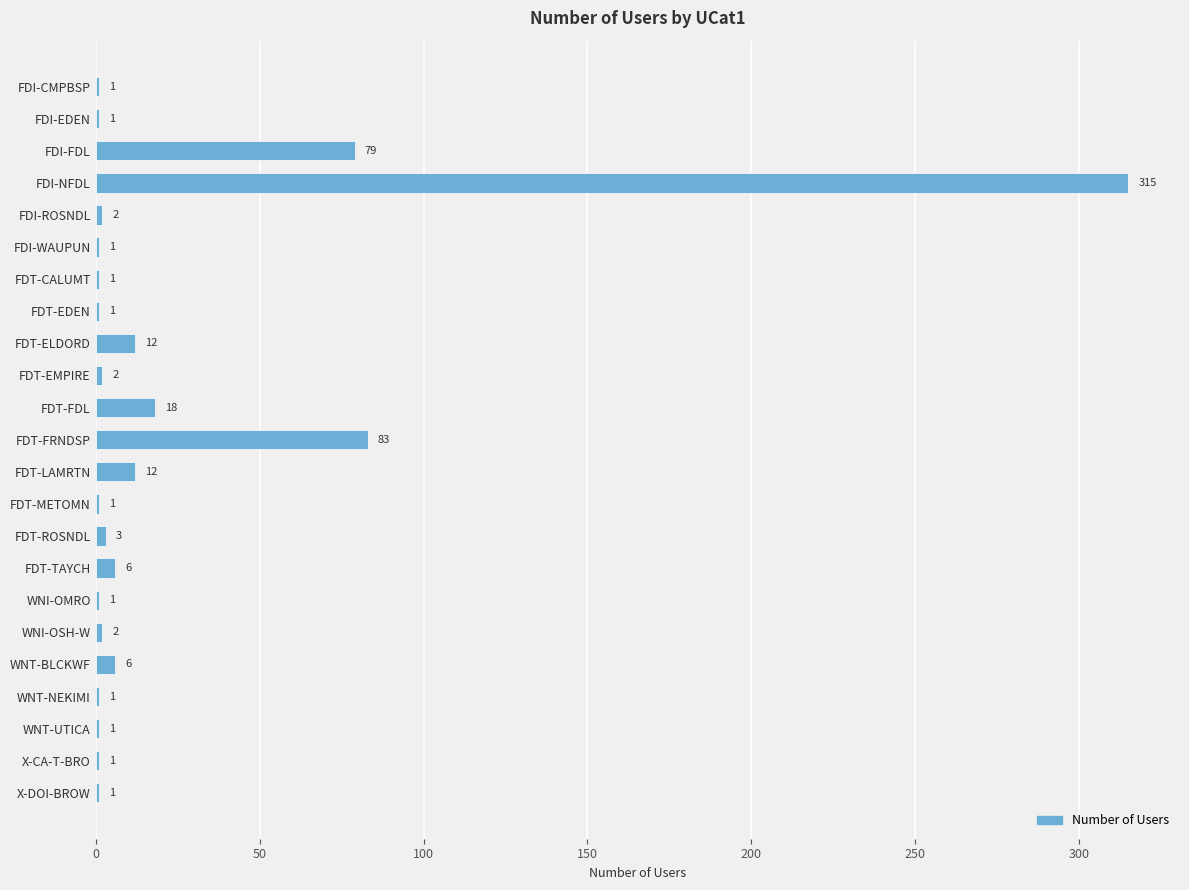

What is the ratio of the value at FDT-FRNDSP to the value at FDT-EMPIRE?

41.5